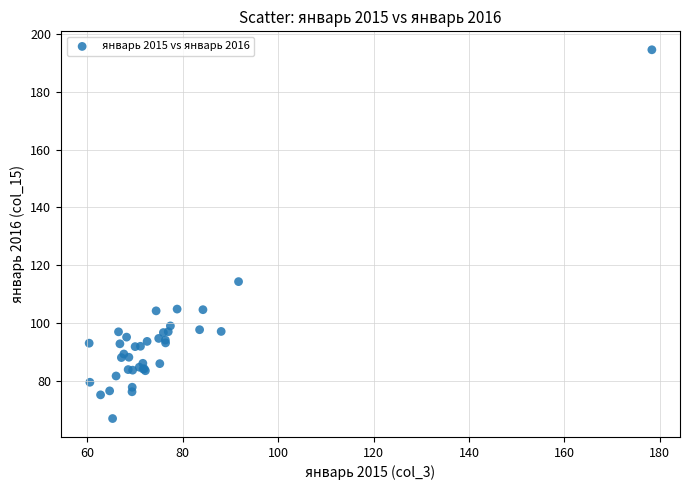

What Y value in the scatter plot is closest to 130?

114.3